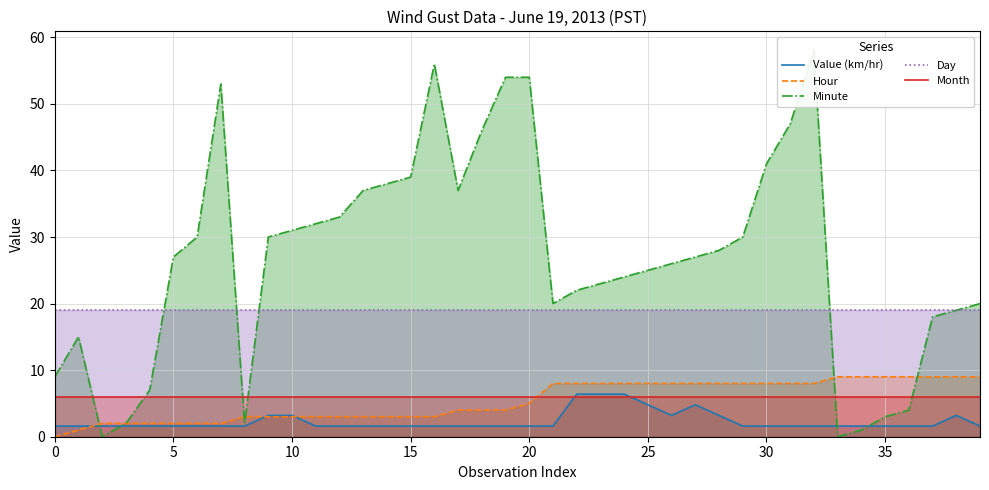

Rank the series by their maximum value, from highest to lowest.

Minute, Day, Hour, Value (km/hr), Month